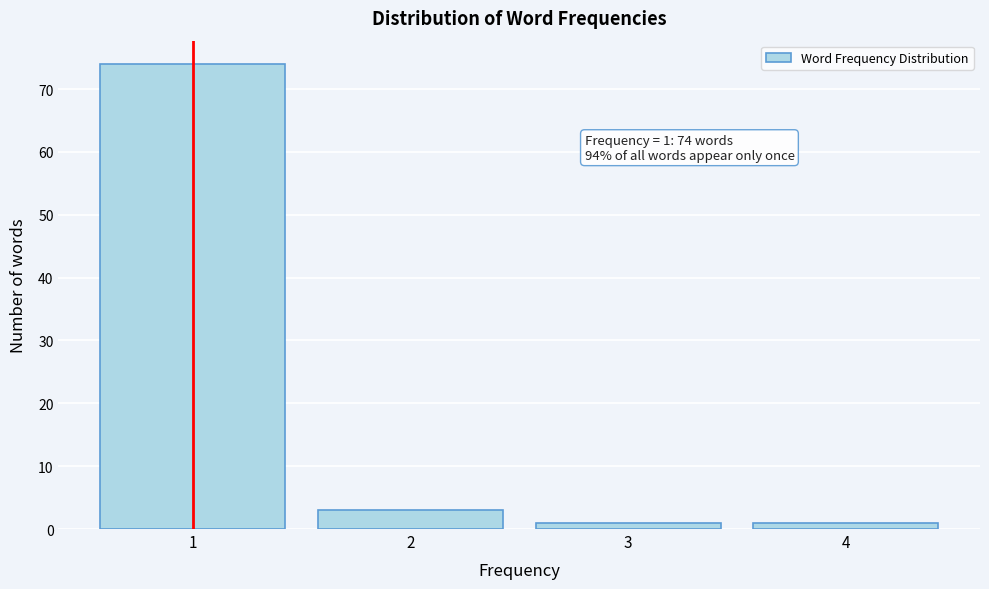

Reading right to left, list all the values displayed in this chart.

4=1	3=1	2=3	1=74